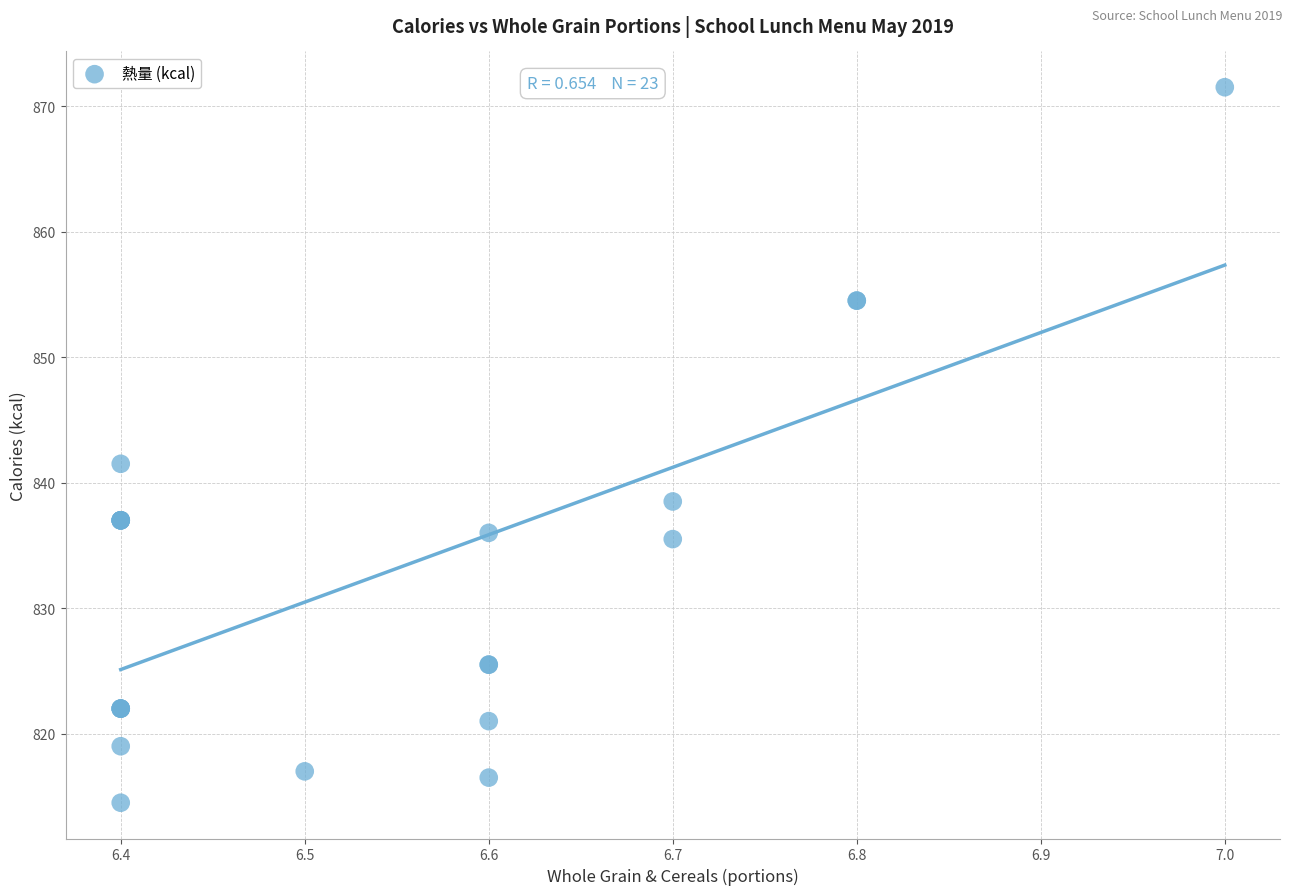

What Y value in the scatter plot is closest to 843?

841.5